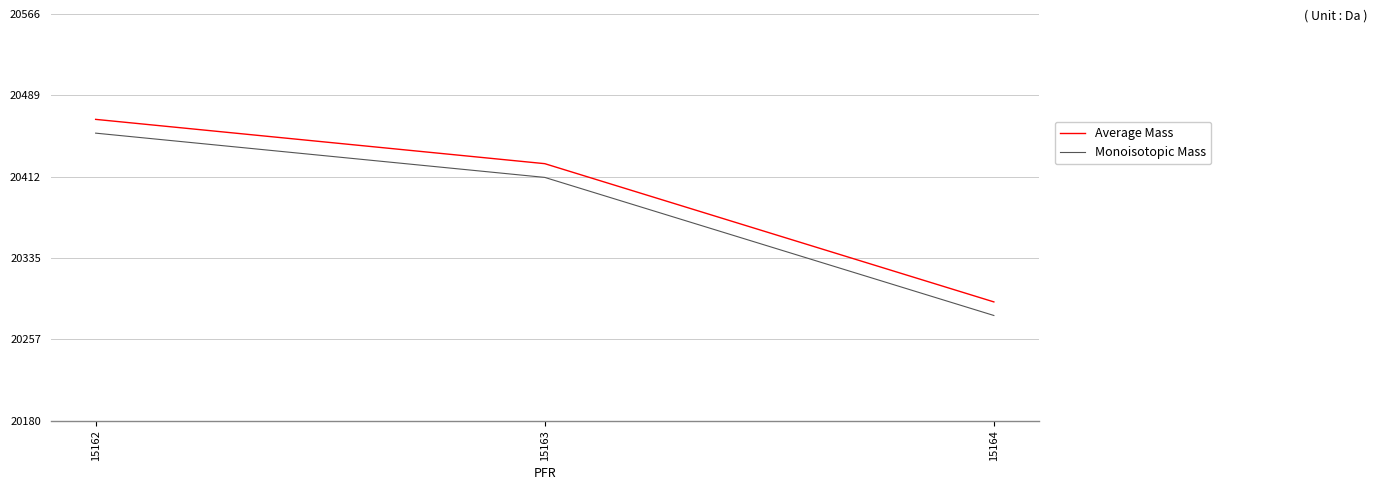

Which category has the highest value in the Monoisotopic Mass series?

15162